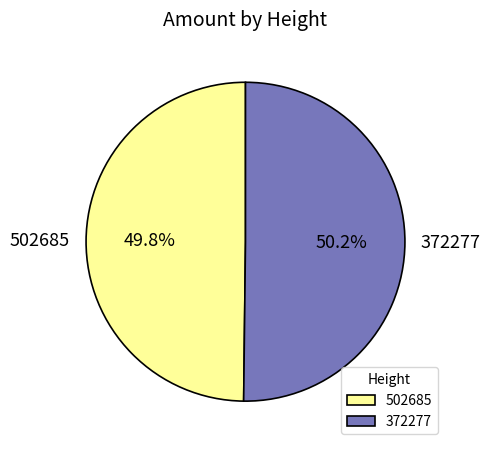

Do 372277 and 502685 together represent more than half of the pie?

Yes